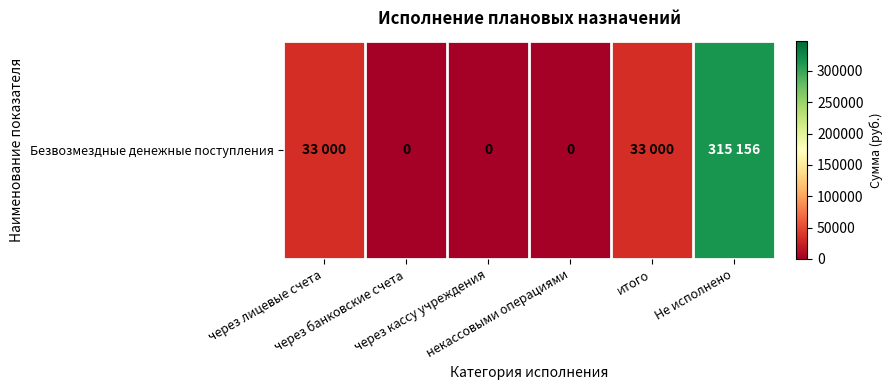

Reading left to right, list all the values displayed in this chart.

через лицевые счета=33000	через банковские счета=0	через кассу учреждения=0	некассовыми операциями=0	итого=33000	Не исполнено=315156